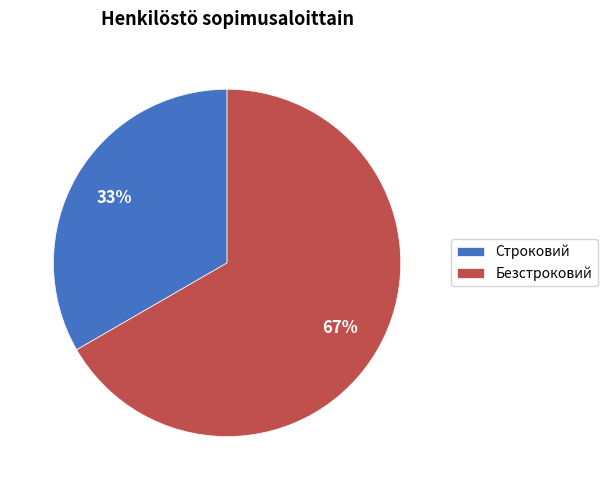

How many segments does this pie chart have?

2